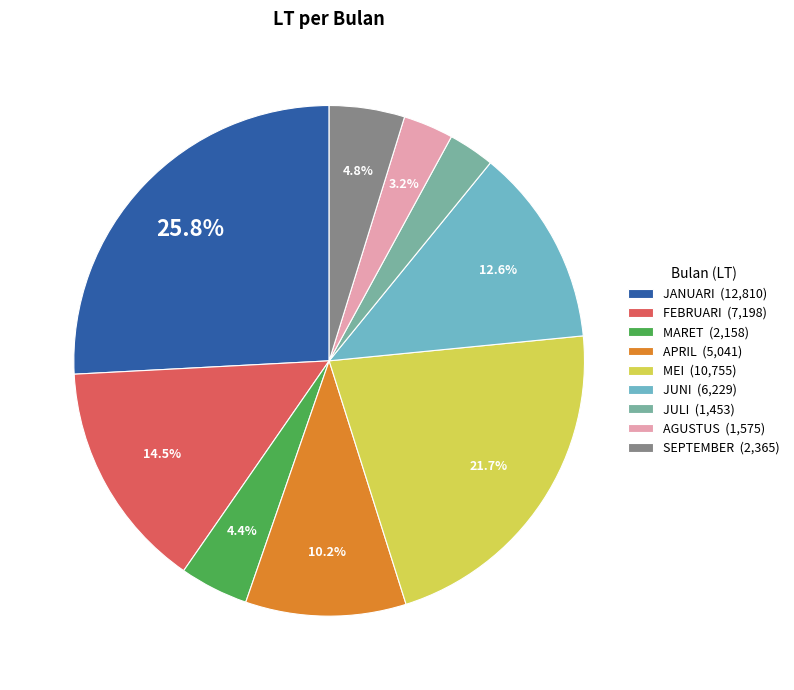

True or false: JULI accounts for 15% of the total.

False